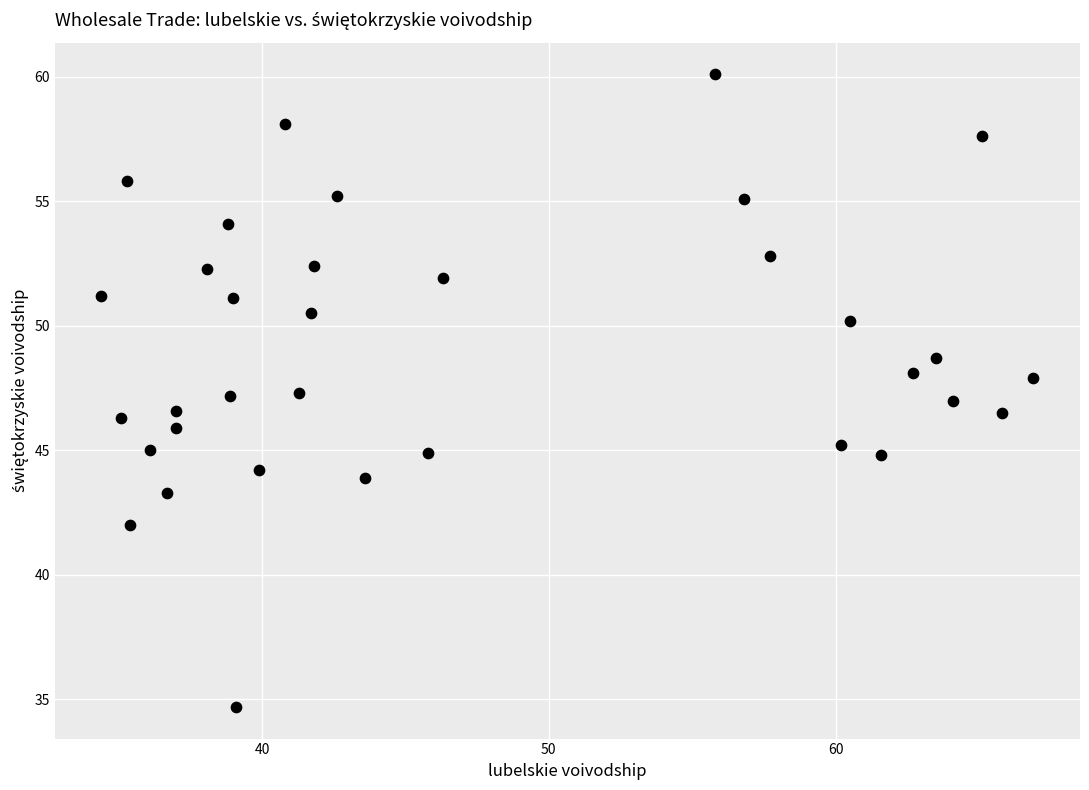

What is the range of Y values (max minus min)?

25.4